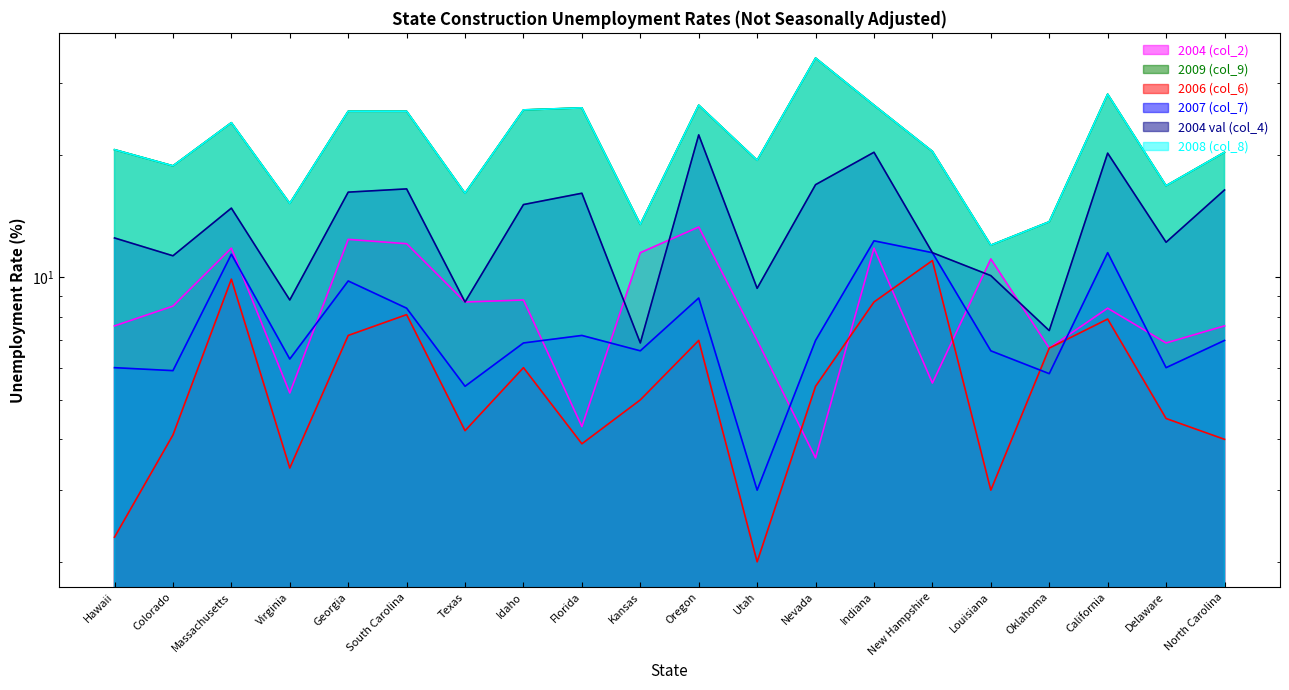

What is the average value of the 2004 (col_2) series?

8.6